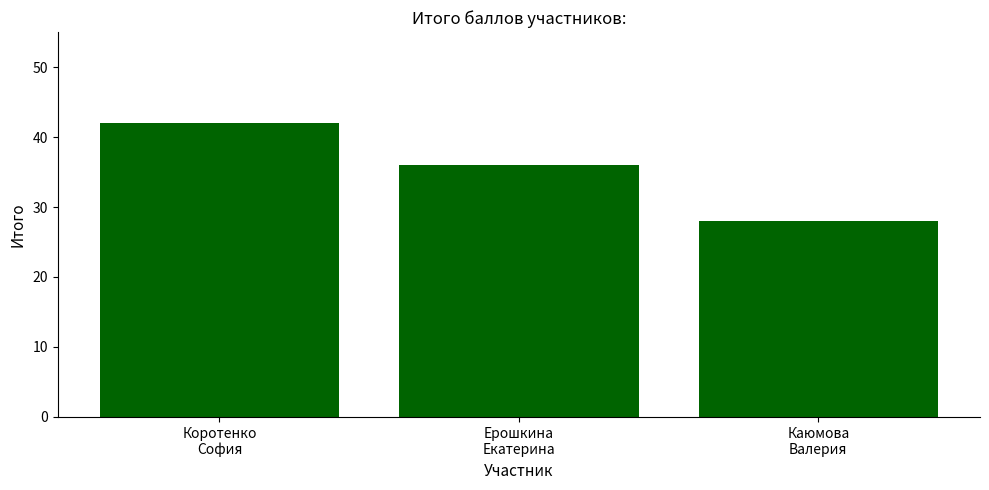

What is the difference between the maximum and minimum values?

14